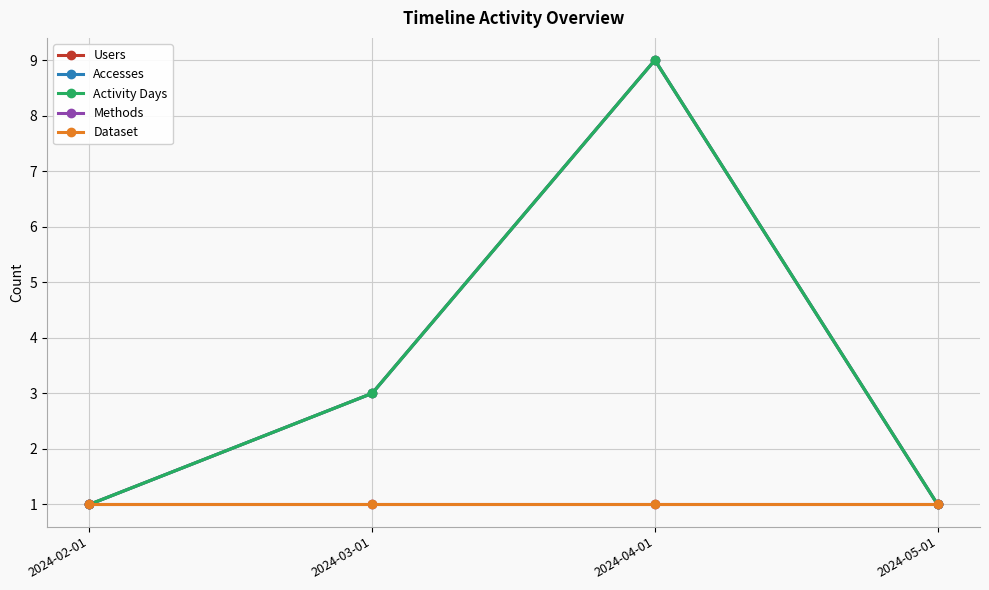

Which has a higher value, 2024-05-01 or 2024-03-01?

2024-03-01